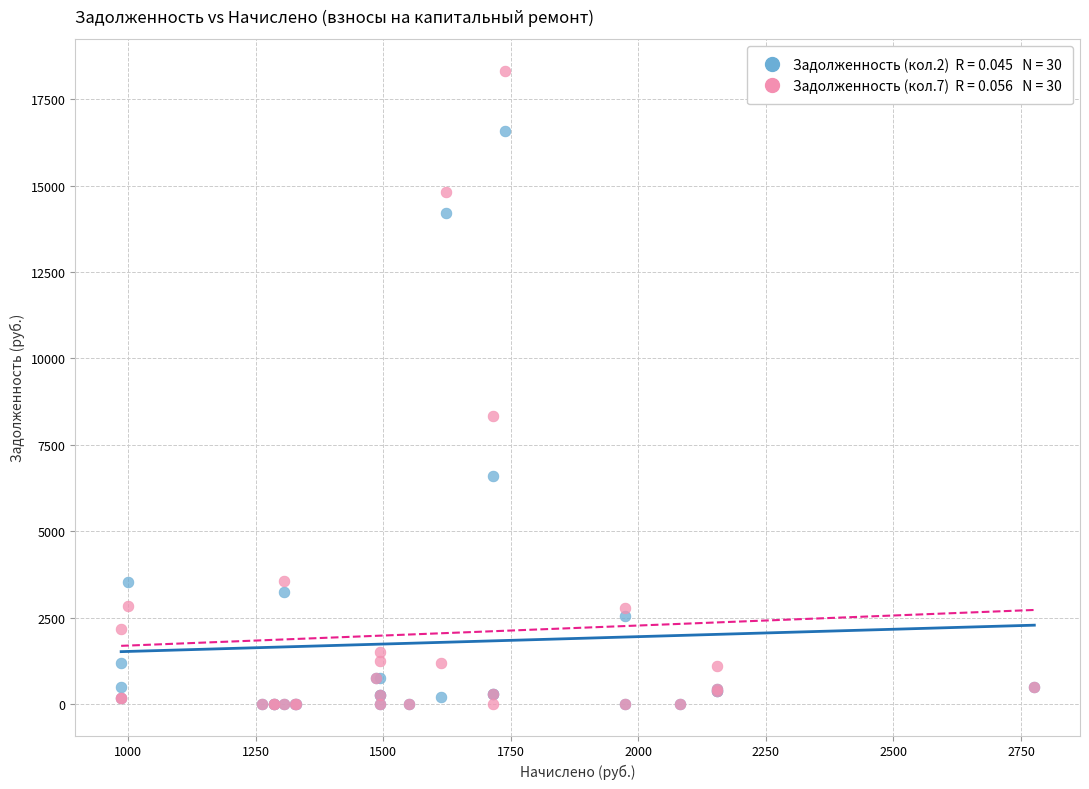

Across all series, what Y value is closest to 9168?

8324.6